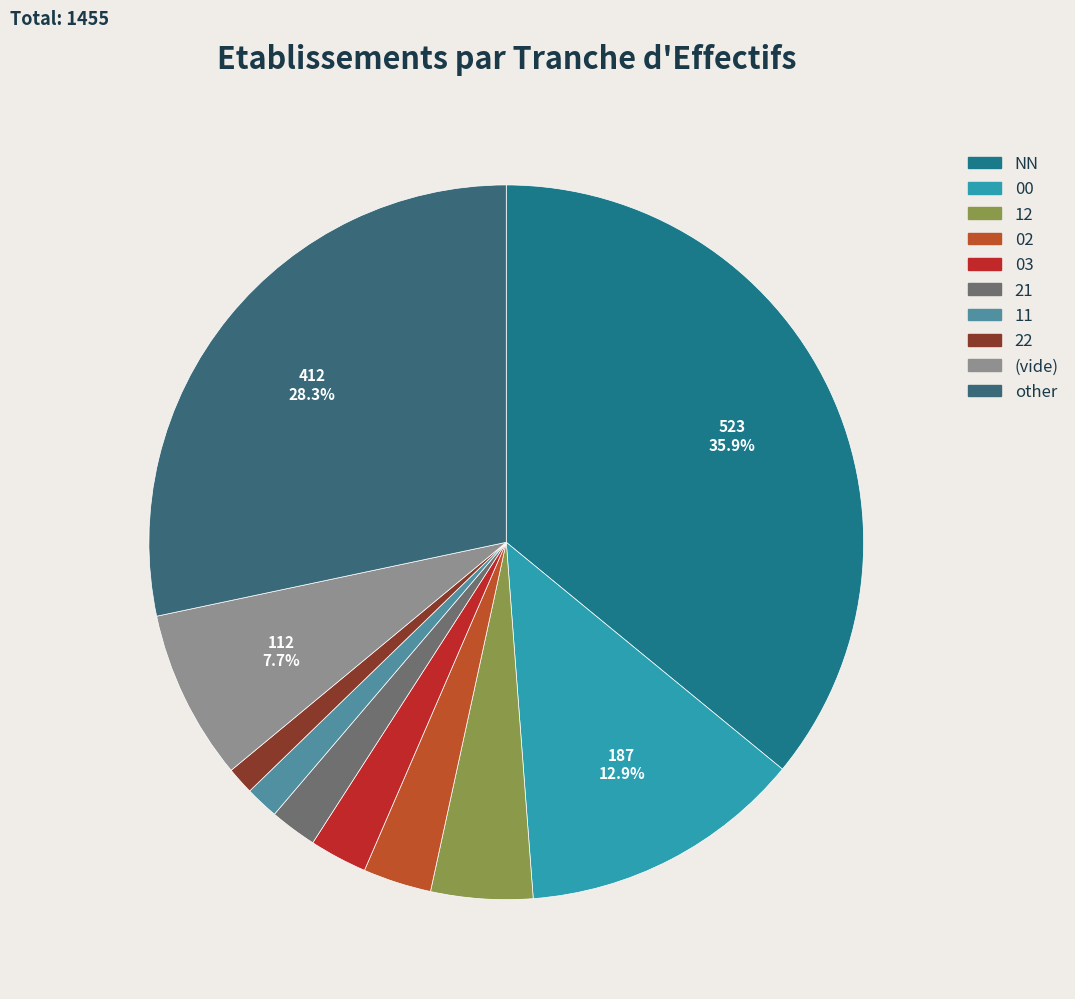

What is the ratio of the value at 02 to the value at 21?

1.5